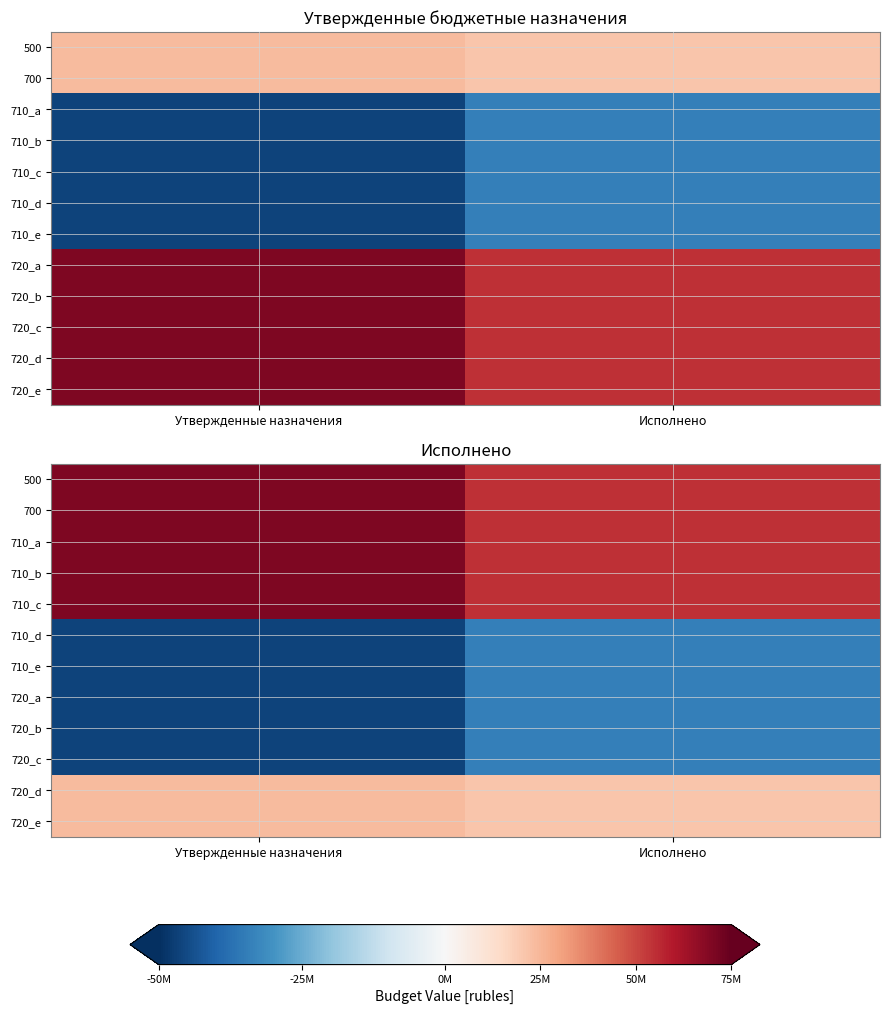

Count the number of categories in the chart.

2